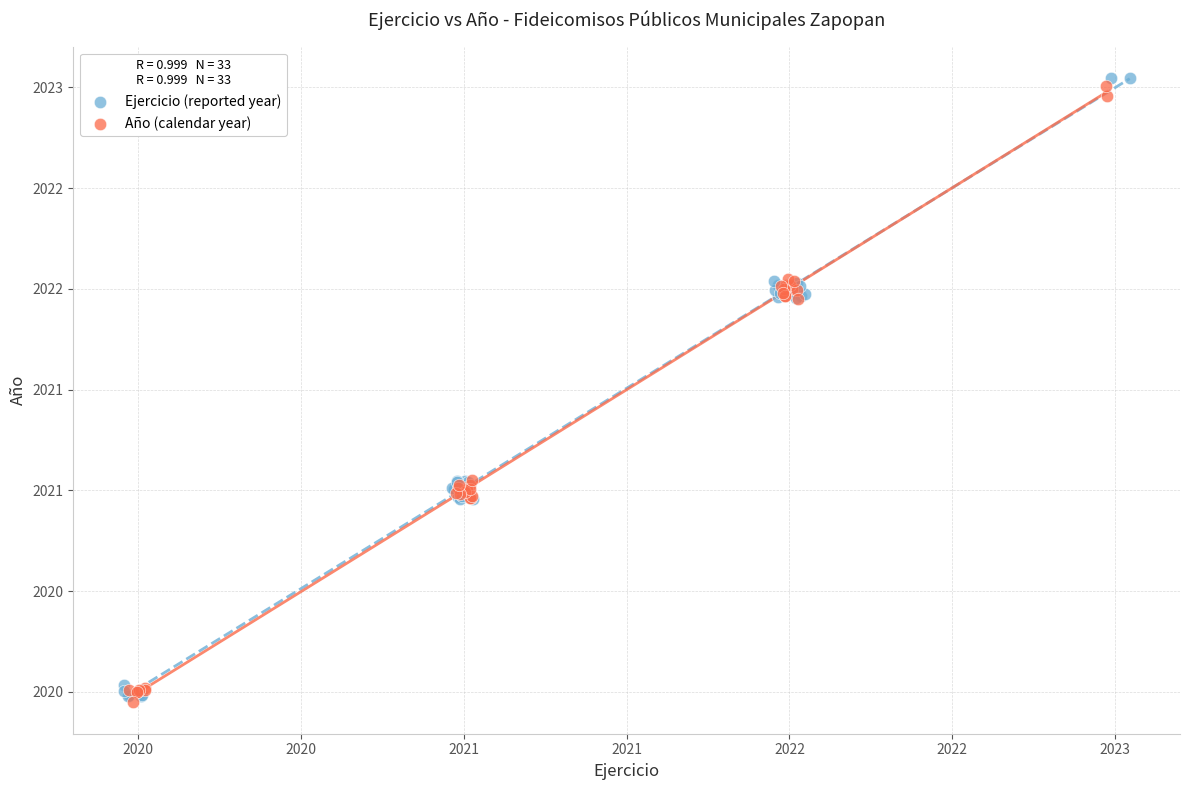

Which series contains the highest Y value?

Ejercicio (reported year)